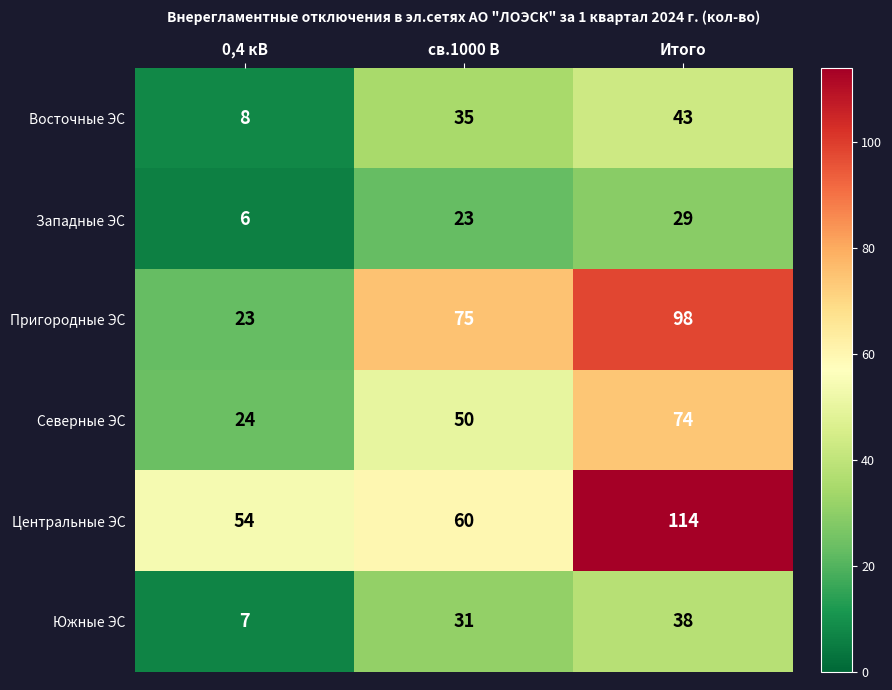

Rank the series by their maximum value, from highest to lowest.

Центральные ЭС, Пригородные ЭС, Северные ЭС, Восточные ЭС, Южные ЭС, Западные ЭС